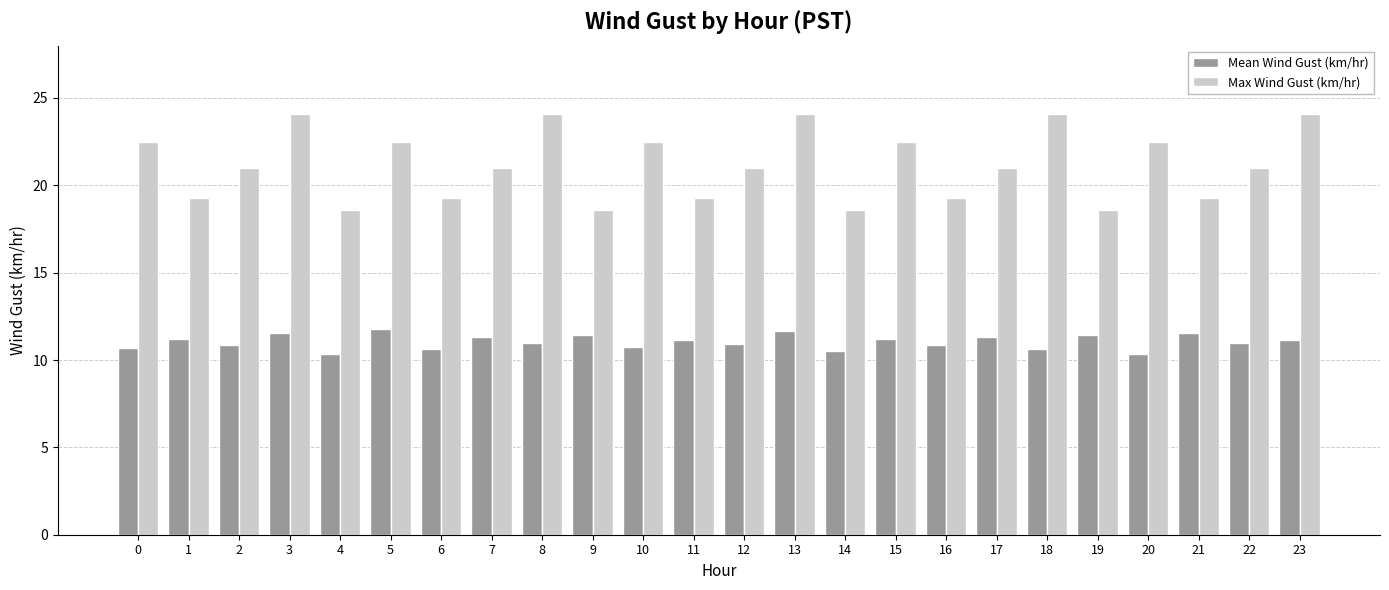

Is the value of Max Wind Gust (km/hr) at 4 greater than the value of Mean Wind Gust (km/hr) at 18?

Yes